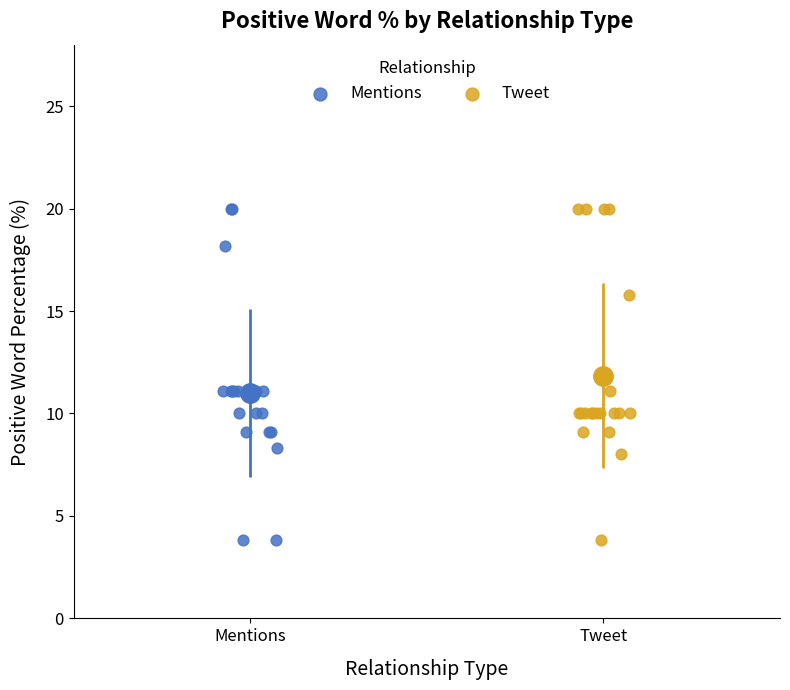

What are all the series names shown in the legend?

Mentions, Tweet